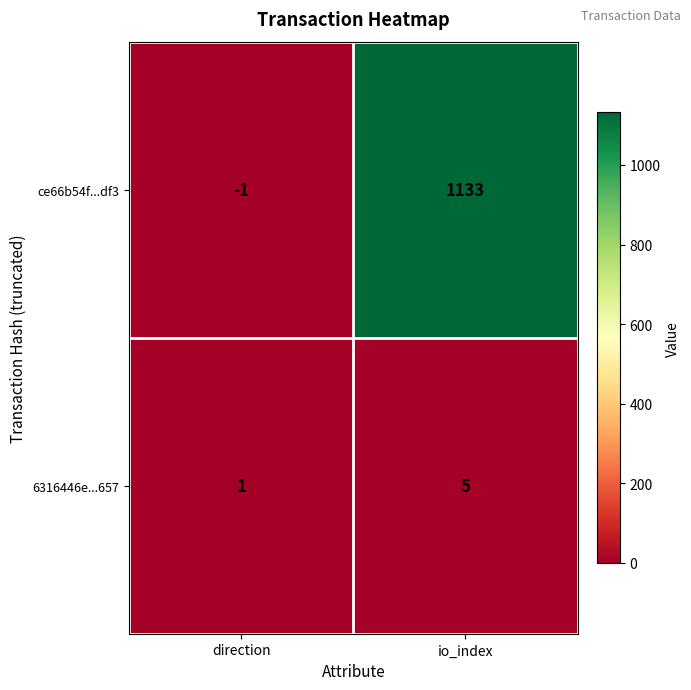

At which label is ce66b54f...df3 closest to 566?

direction